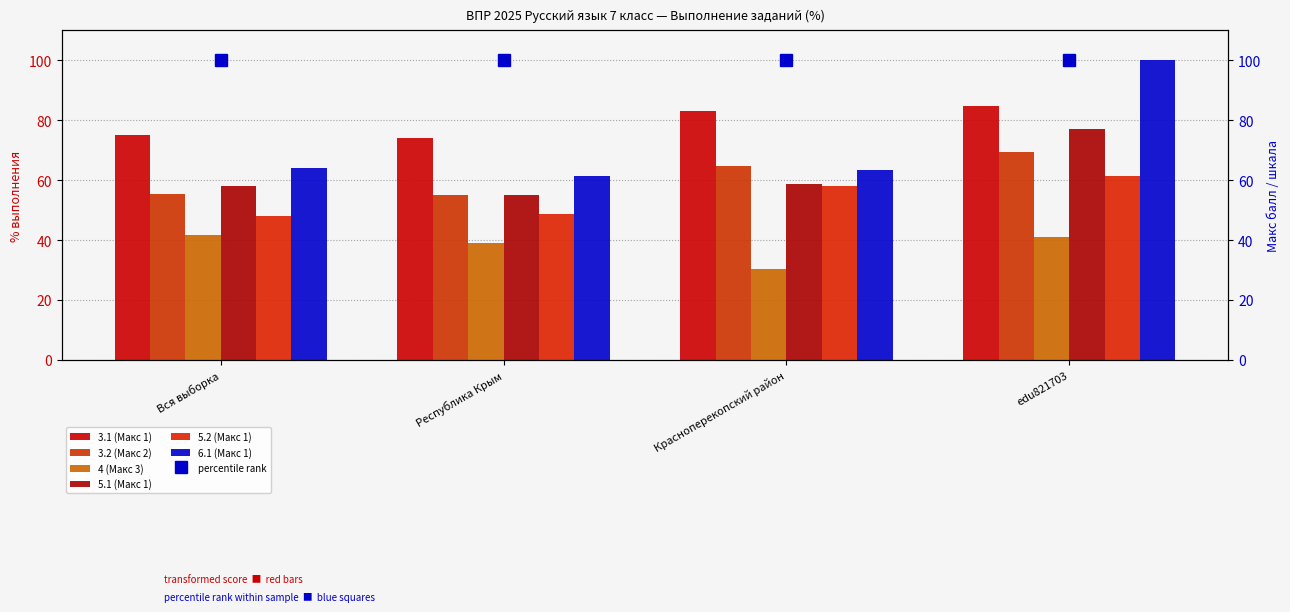

Reading right to left, transcribe all the data shown in this chart.

3.1 (Макс 1): 84.6	82.9	73.9	75.0
3.2 (Макс 2): 69.2	64.8	54.9	55.3
4 (Макс 3): 41.0	30.4	39.1	41.7
5.1 (Макс 1): 76.9	58.8	54.9	58.1
5.2 (Макс 1): 61.5	57.9	48.6	48.2
6.1 (Макс 1): 100.0	63.3	61.3	64.0